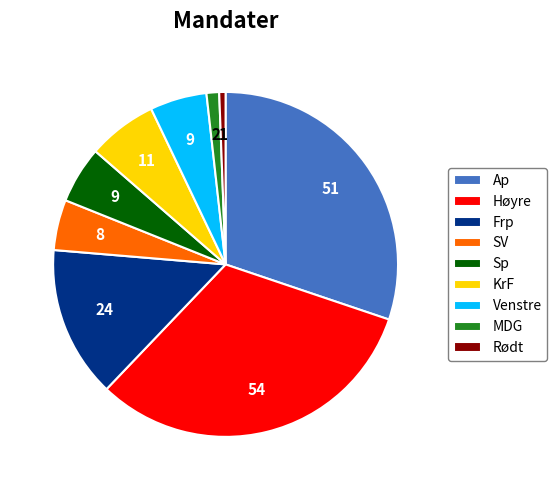

Does Venstre represent more than half of the total?

No